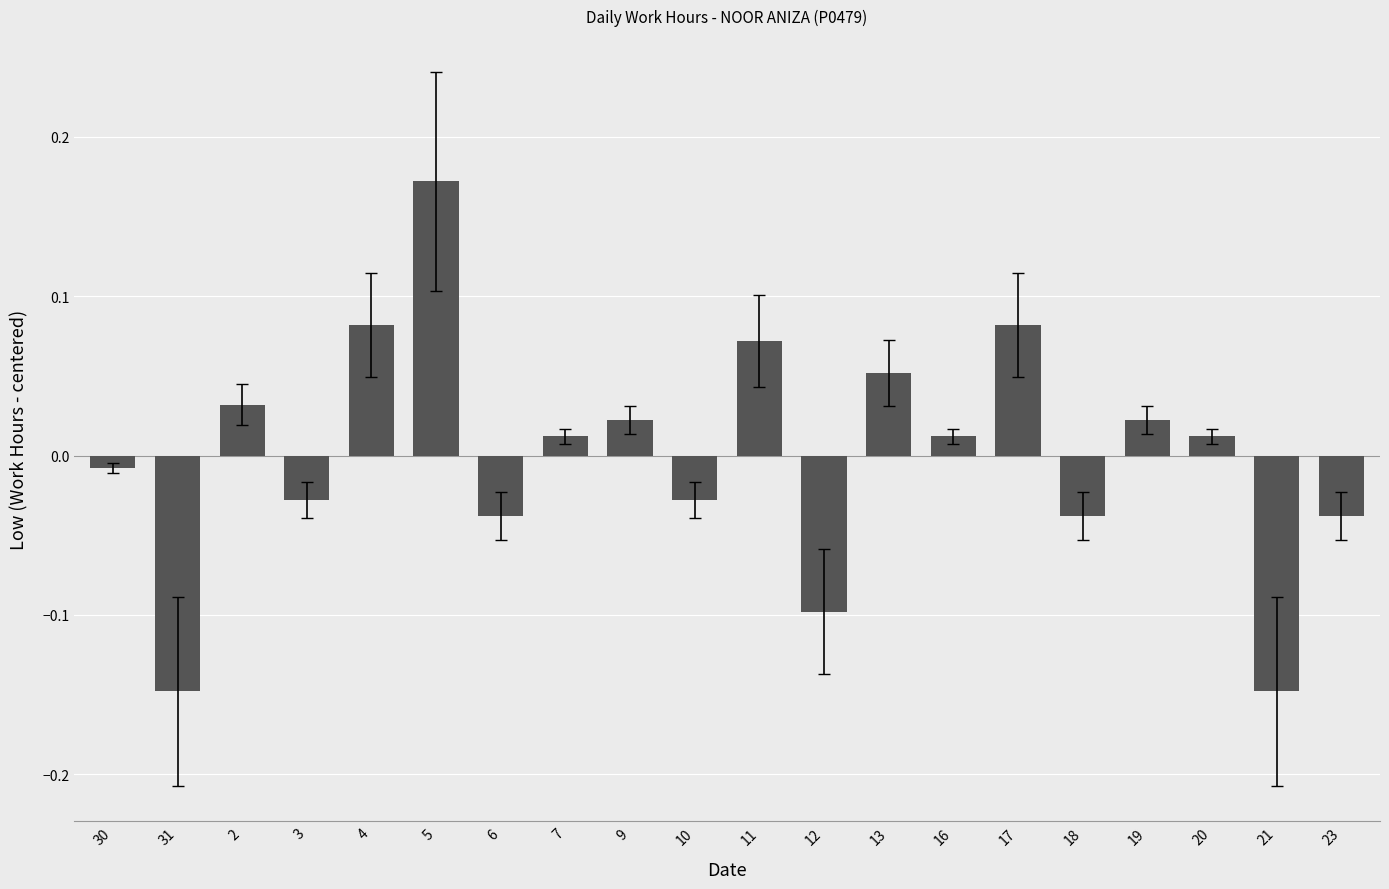

What position from the left is 3?

4